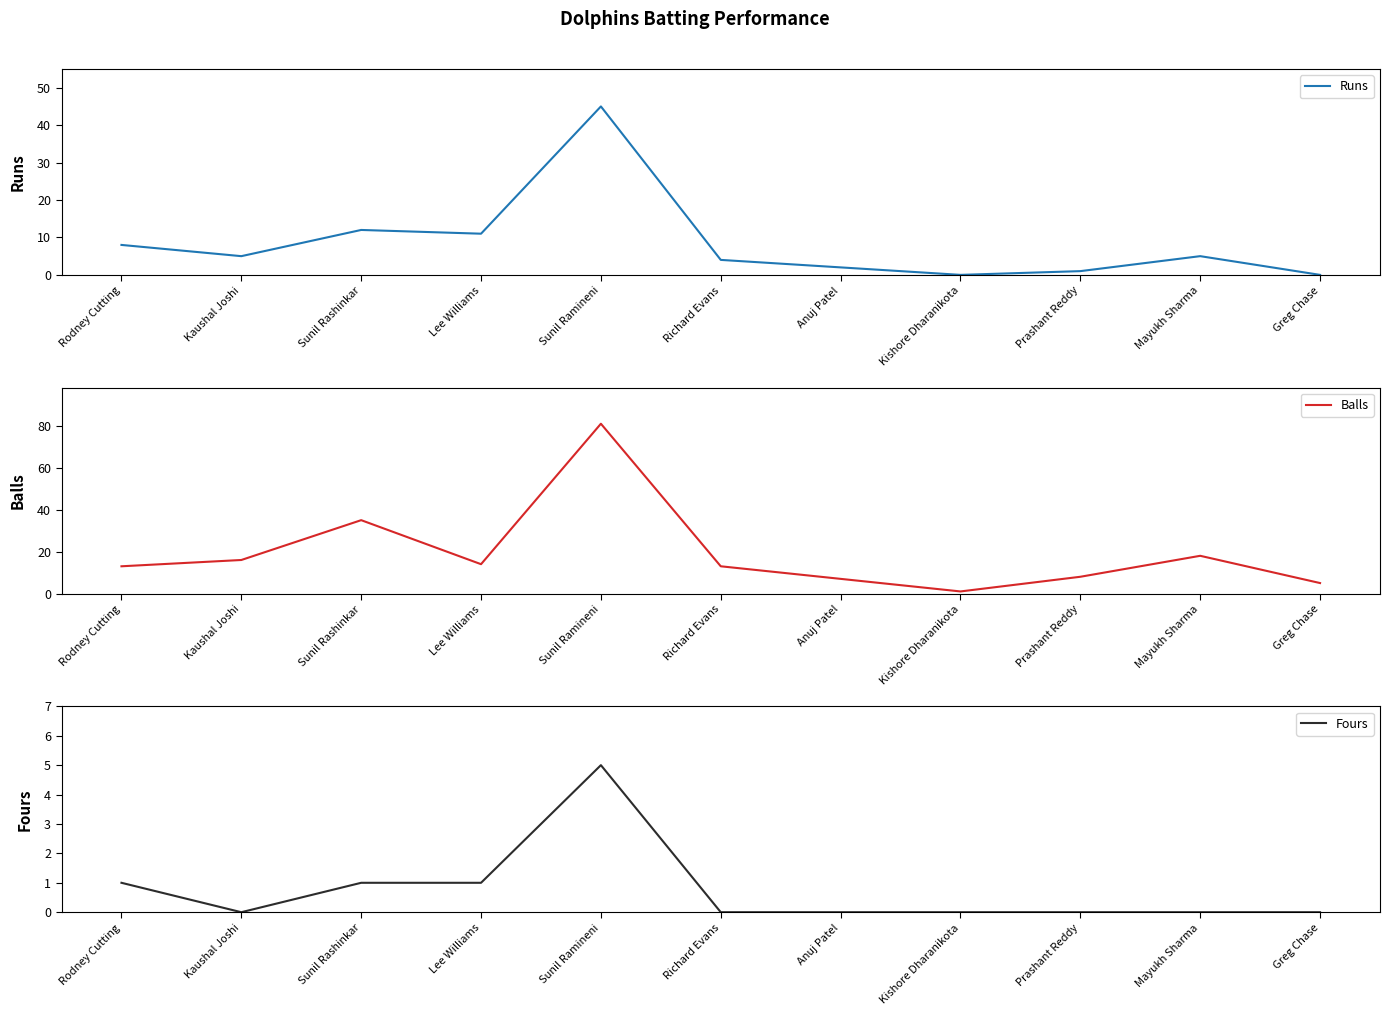

What is the difference between the maximum and minimum values in the Balls series?

80